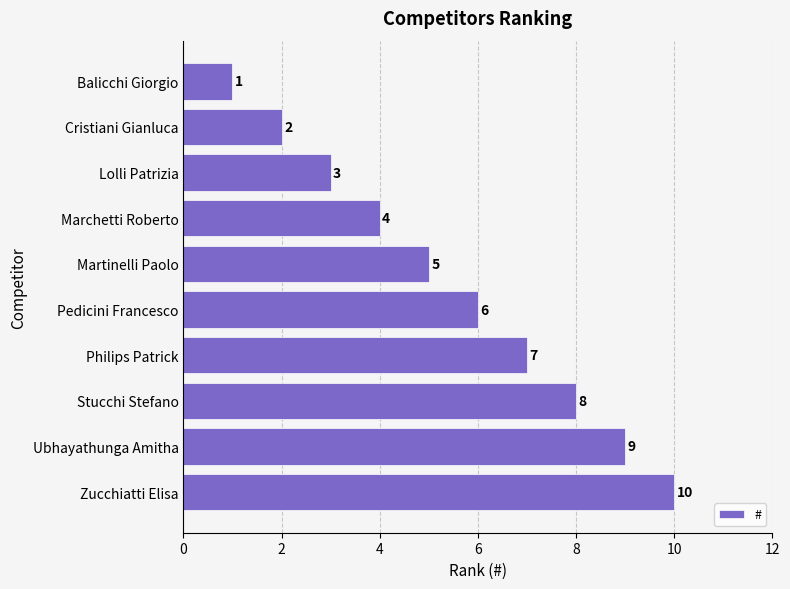

List the labels in order of value, smallest first.

Balicchi Giorgio, Cristiani Gianluca, Lolli Patrizia, Marchetti Roberto, Martinelli Paolo, Pedicini Francesco, Philips Patrick, Stucchi Stefano, Ubhayathunga Amitha, Zucchiatti Elisa